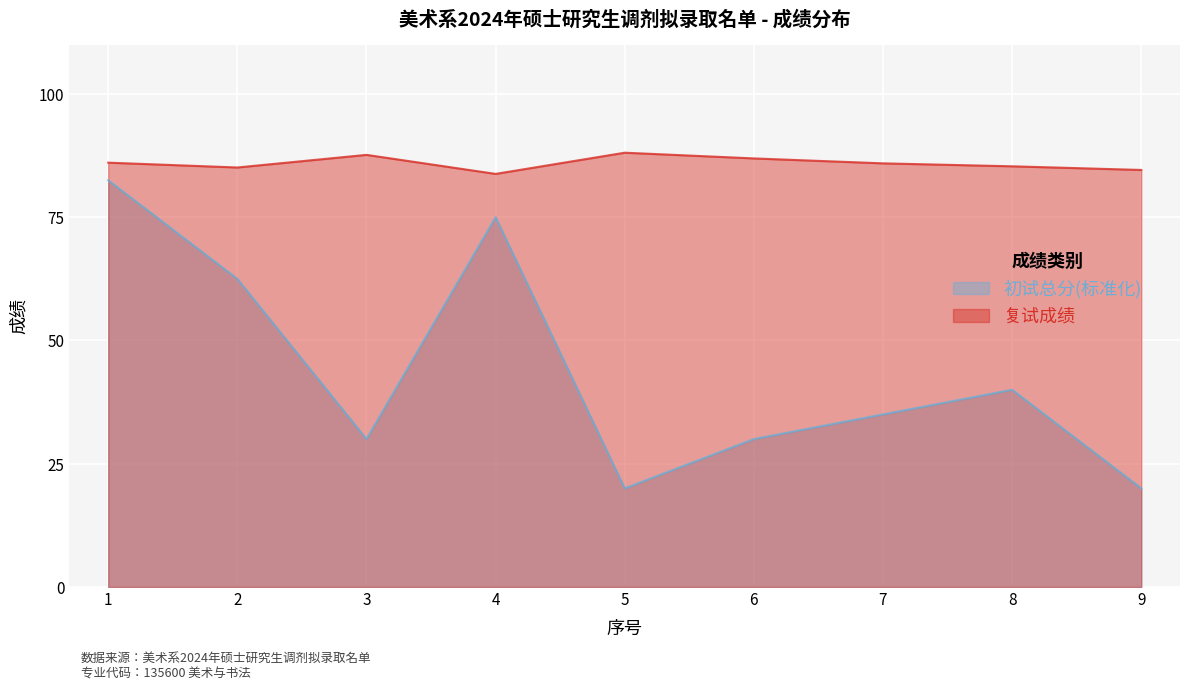

True or false: 初试总分 and 复试成绩 cross at least once.

False